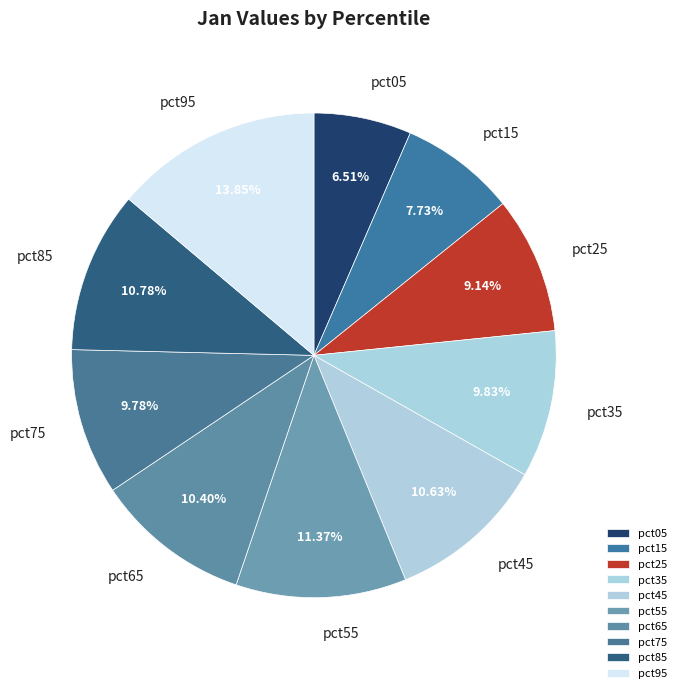

To the nearest percent, what percentage of the pie is pct25?

9%